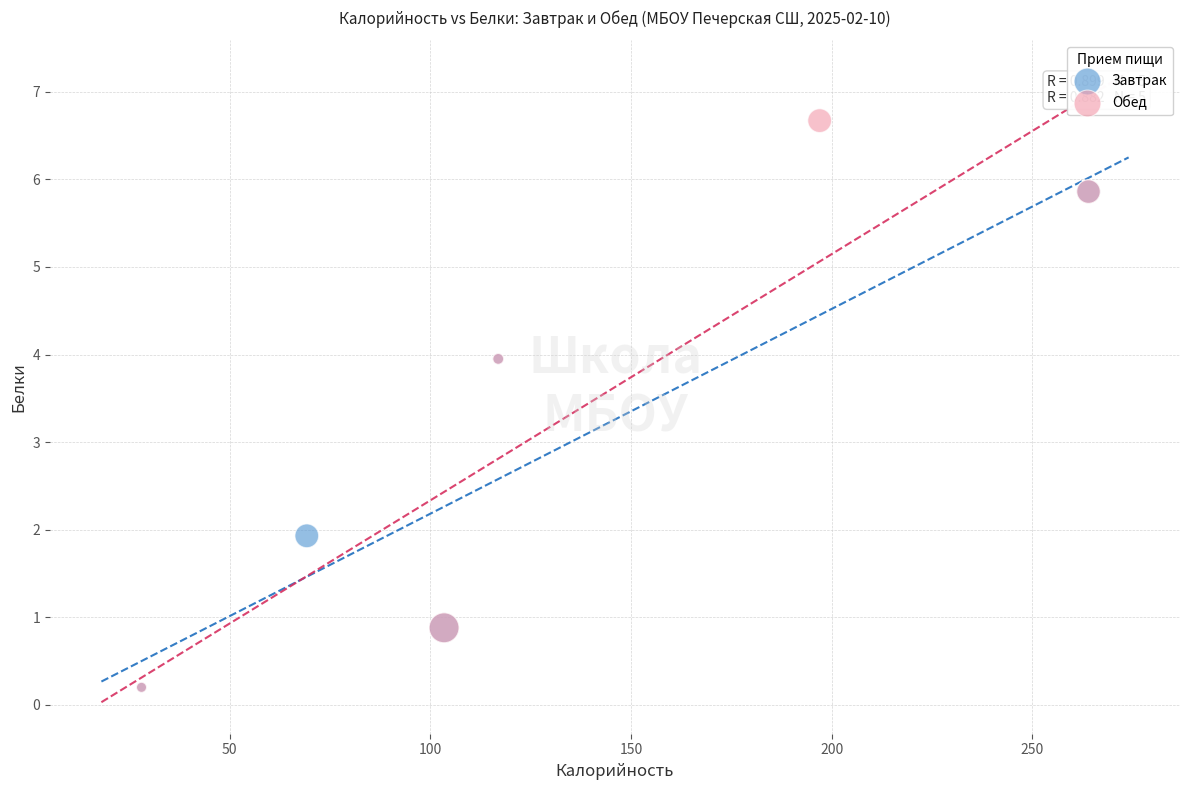

Which series has the widest spread of Y values?

Обед